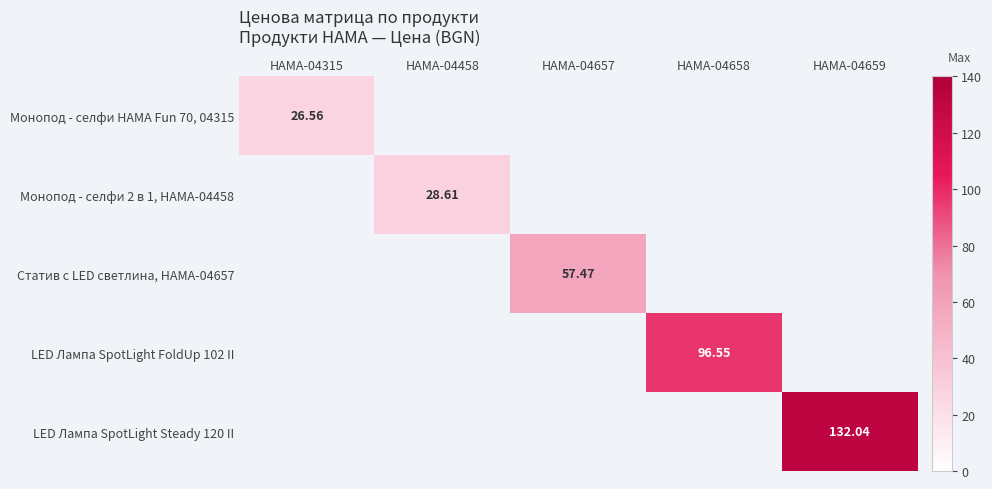

The Монопод - селфи HAMA Fun 70, 04315 series shows 15.4 at HAMA-04315. True or false?

False